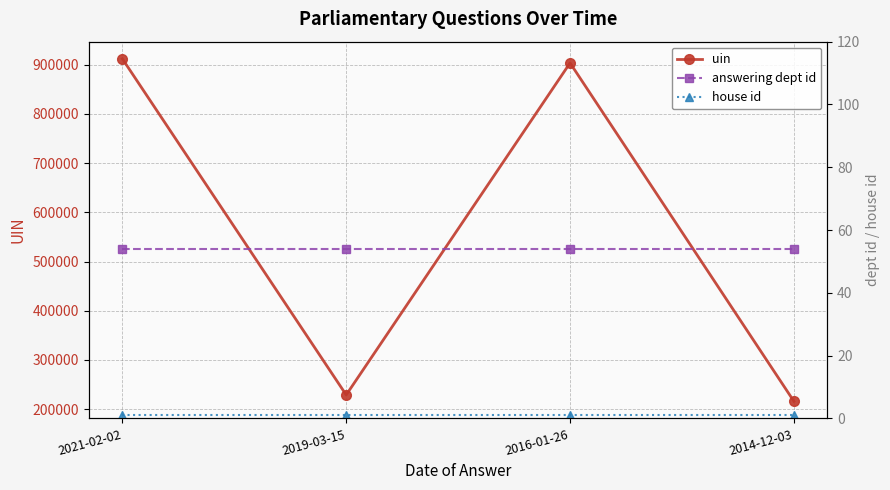

Reading left to right, extract all data points from this chart.

uin: 911707	229086	903257	216143
answering dept id: 54	54	54	54
house id: 1	1	1	1